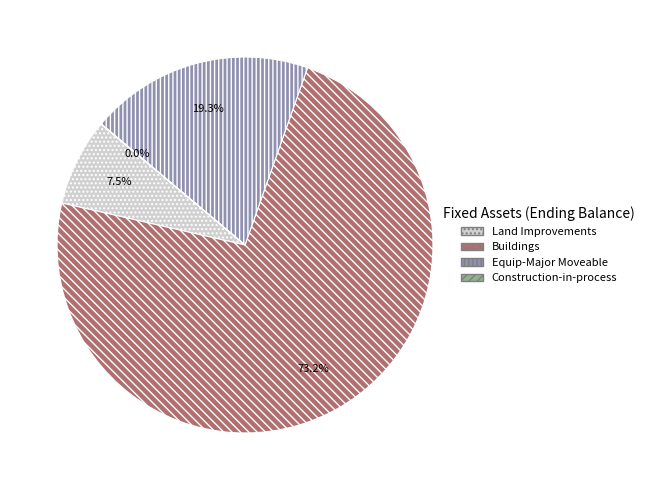

What is the largest slice in the pie chart?

Buildings